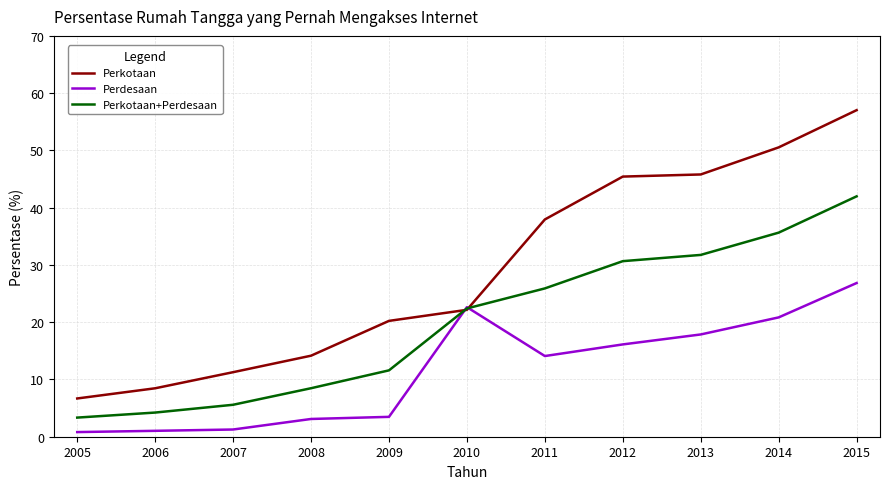

List the series in order of their peak value, lowest first.

Perdesaan, Perkotaan+Perdesaan, Perkotaan